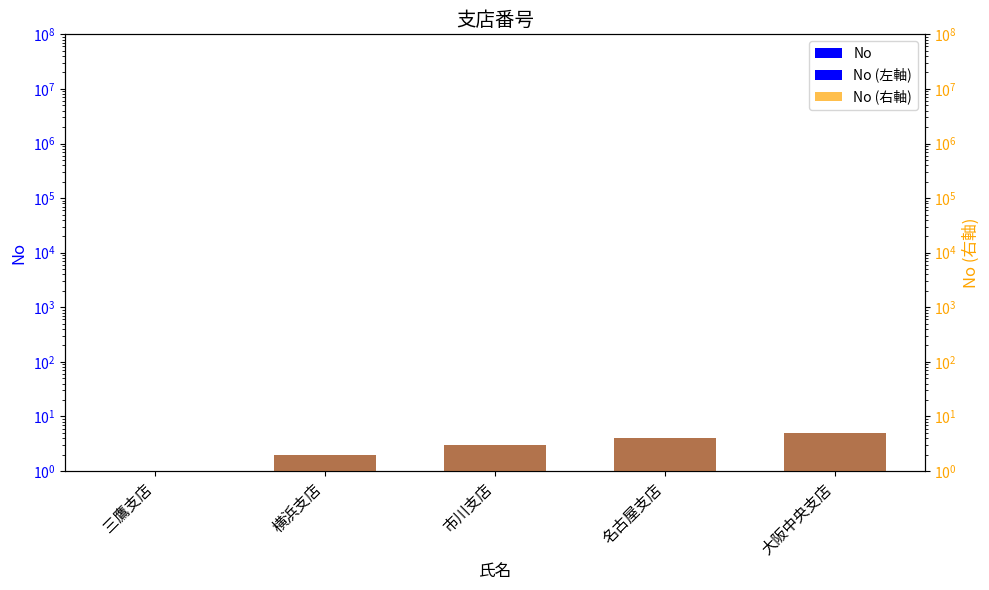

How many categories are shown in the chart?

5